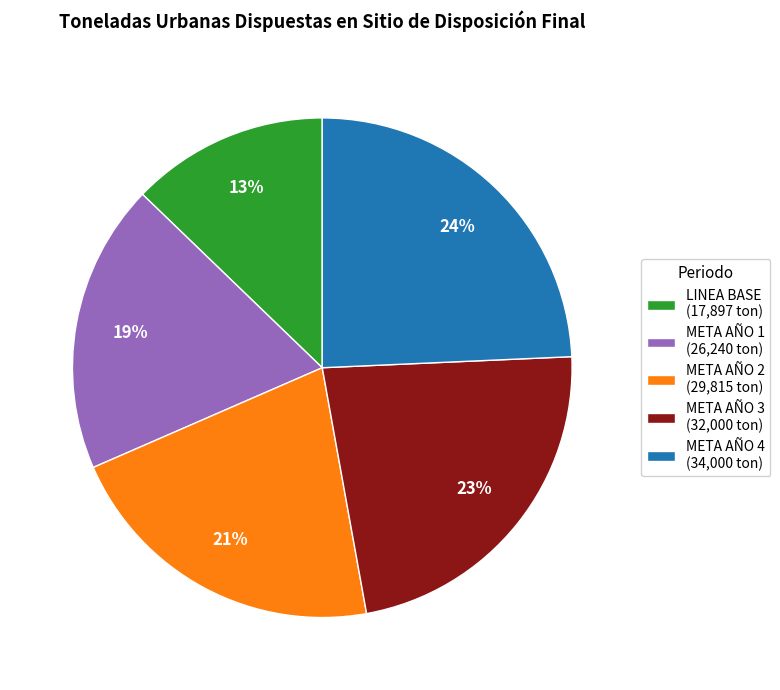

To the nearest percent, what is the combined percentage of META AÑO 1 and META AÑO 4?

43%